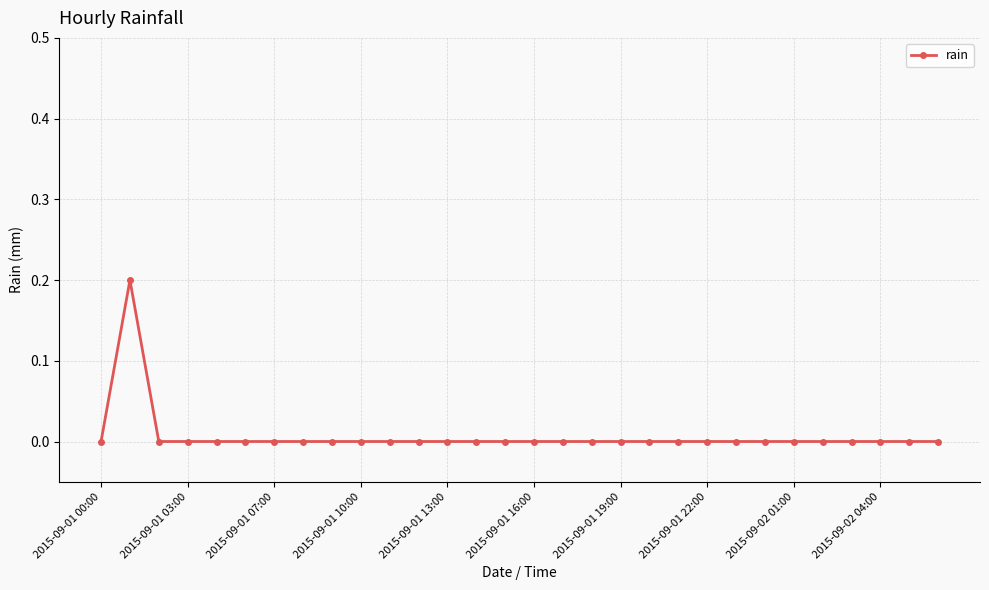

Reading left to right, what are all the values shown in this chart?

0.0	0.2	0.0	0.0	0.0	0.0	0.0	0.0	0.0	0.0	0.0	0.0	0.0	0.0	0.0	0.0	0.0	0.0	0.0	0.0	0.0	0.0	0.0	0.0	0.0	0.0	0.0	0.0	0.0	0.0